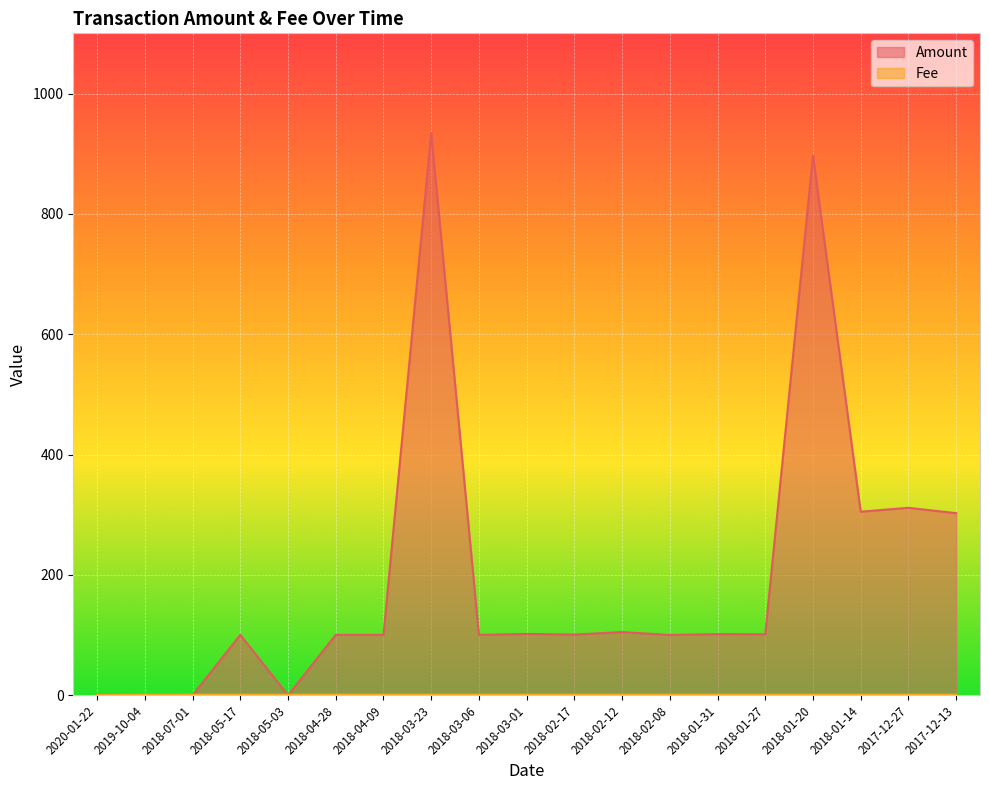

In Amount, how many points are lower than both neighbors (excluding endpoints)?

8